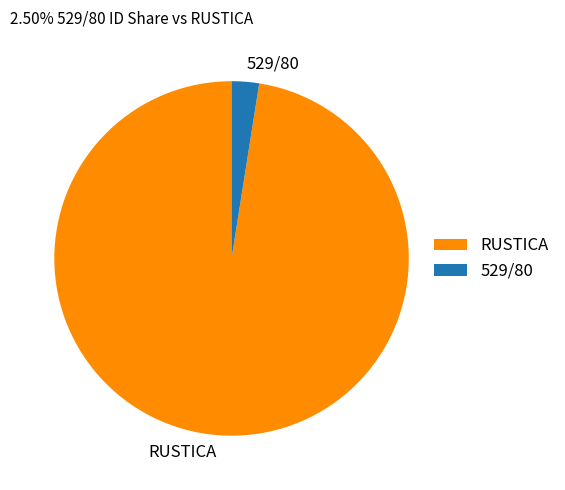

The 529/80 slice represents 2% of the pie. True or false?

True